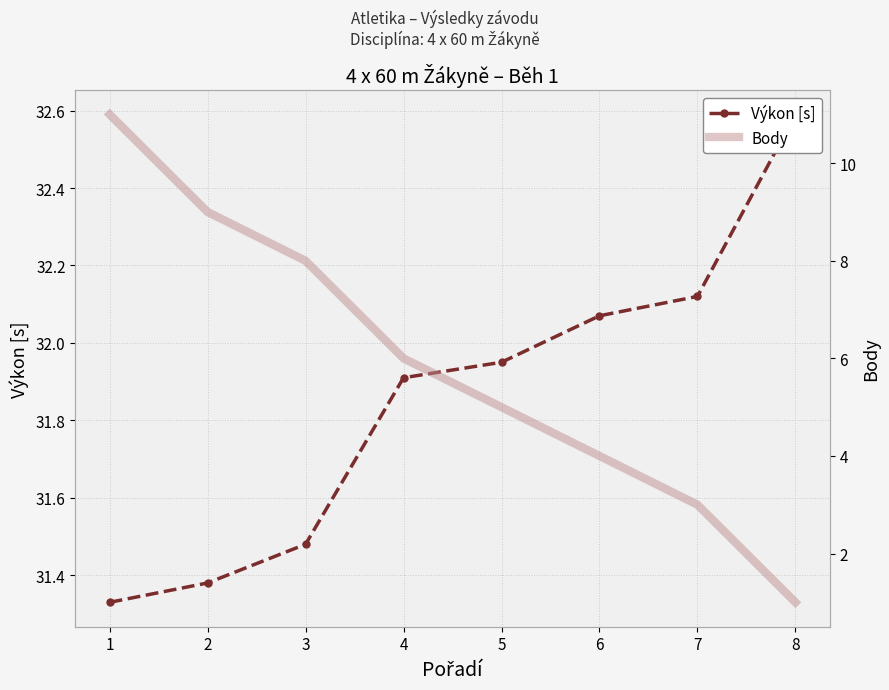

Rank the series by their average value, from lowest to highest.

Body, Výkon [s]